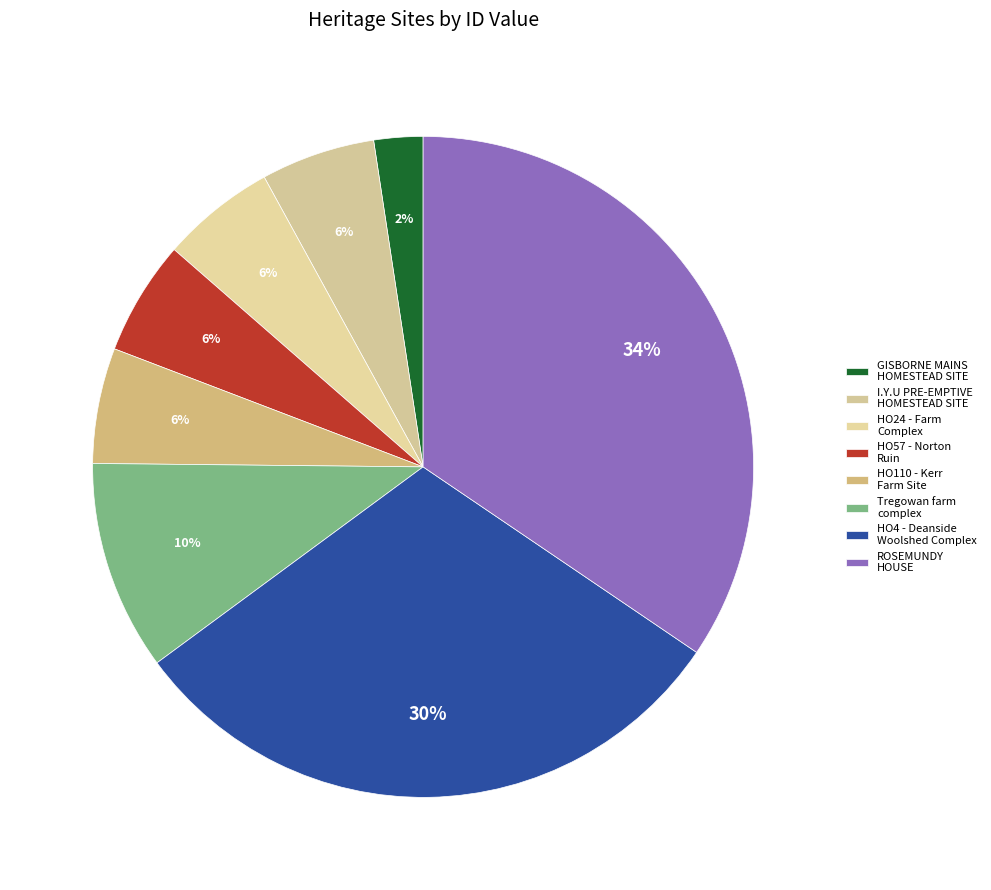

Count the number of slices in the pie.

8